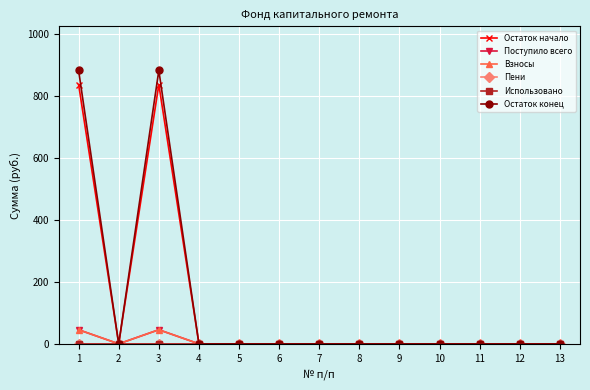

At which label is Остаток конец closest to 440?

2